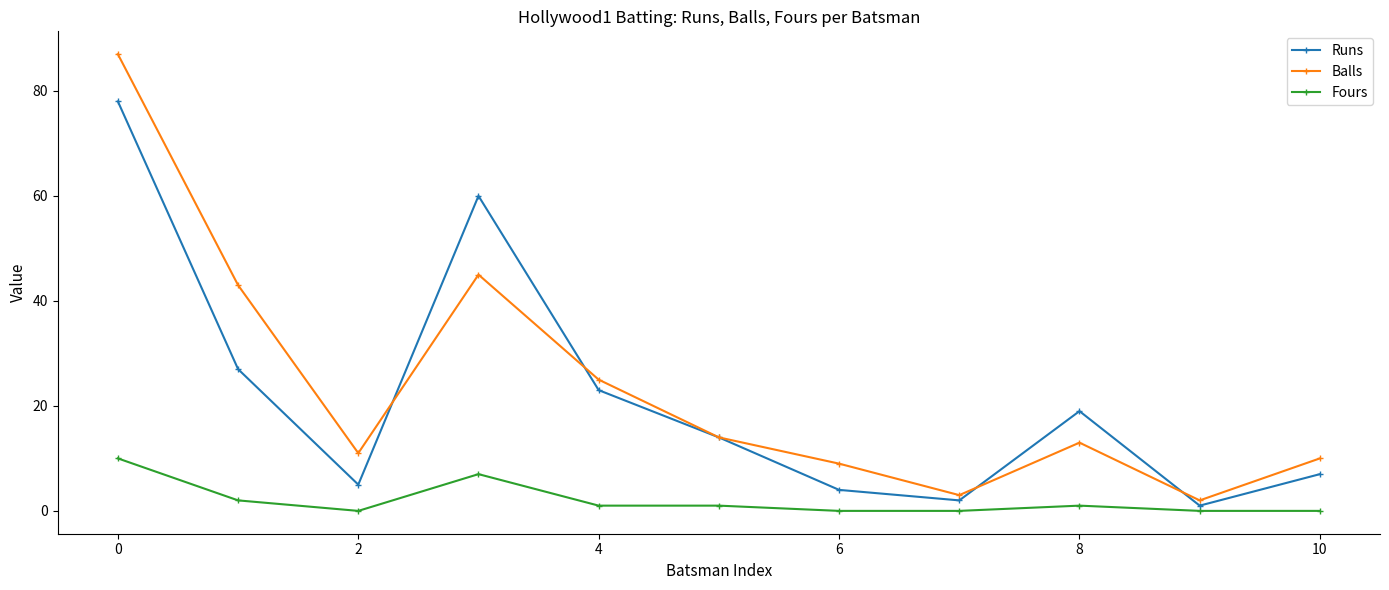

What is the maximum value shown in the chart?

87